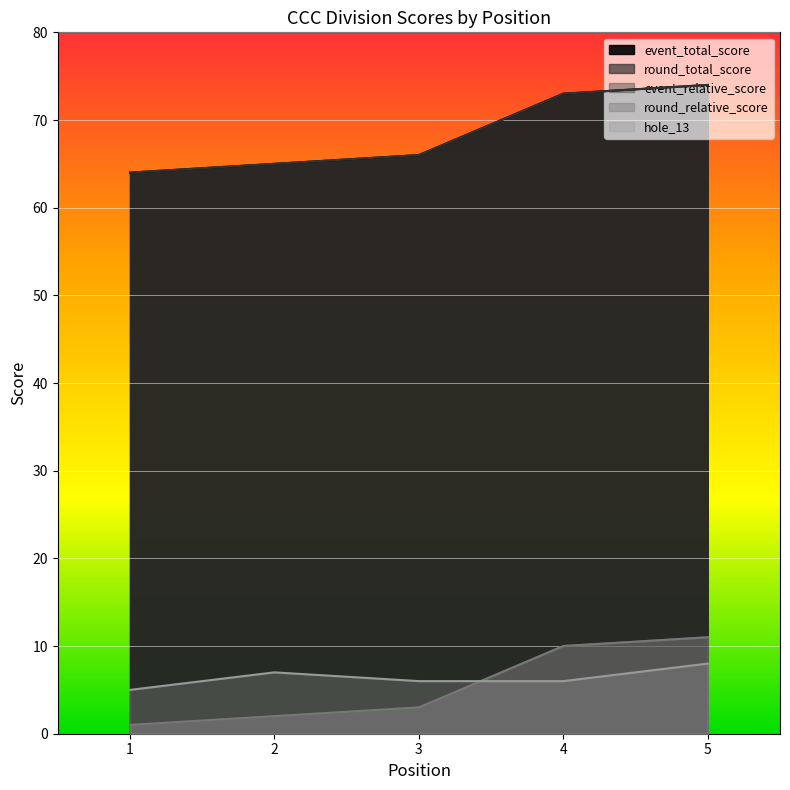

What is the sum of all event_relative_score values?

27